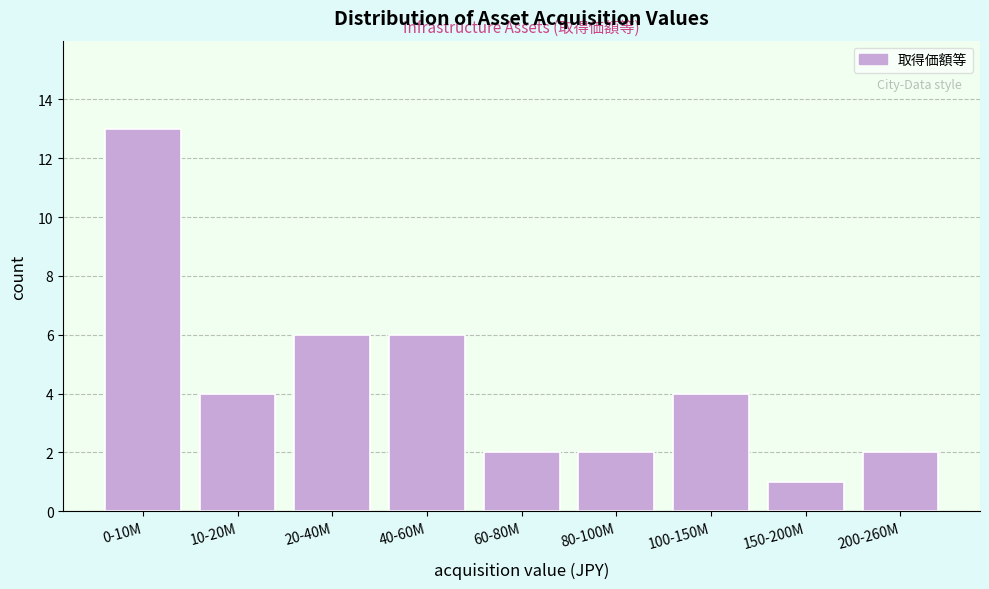

Reading left to right, transcribe all the data shown in this chart.

0-10M=13	10-20M=4	20-40M=6	40-60M=6	60-80M=2	80-100M=2	100-150M=4	150-200M=1	200-260M=2